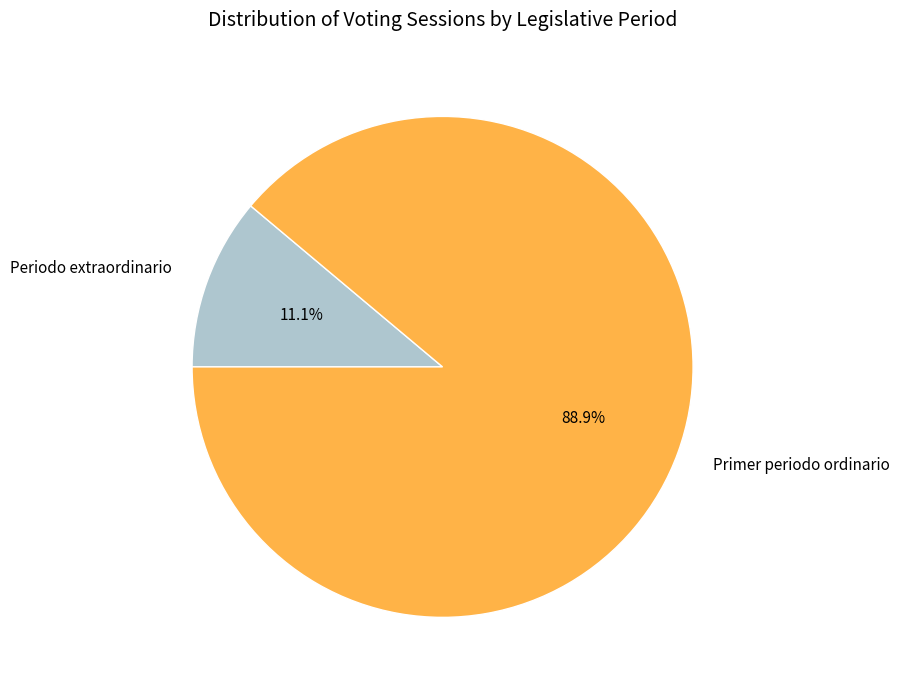

Is the sum of Primer periodo ordinario and Periodo extraordinario greater than half?

Yes